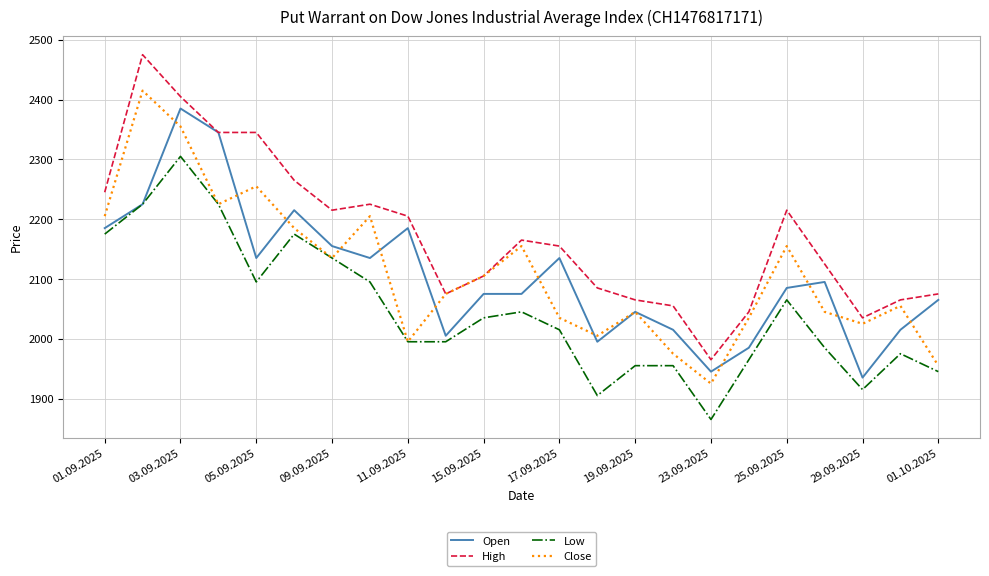

True or false: High and Low intersect in this chart.

False